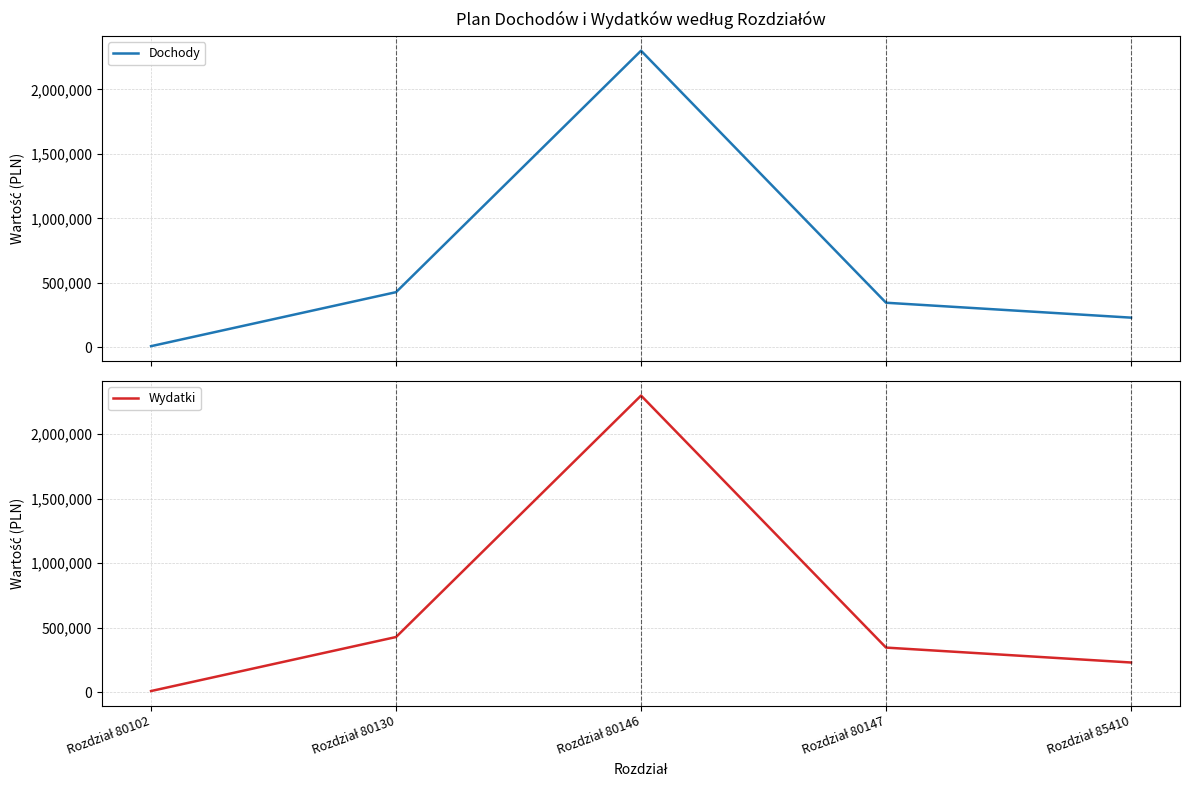

True or false: Wydatki and Dochody intersect in this chart.

False